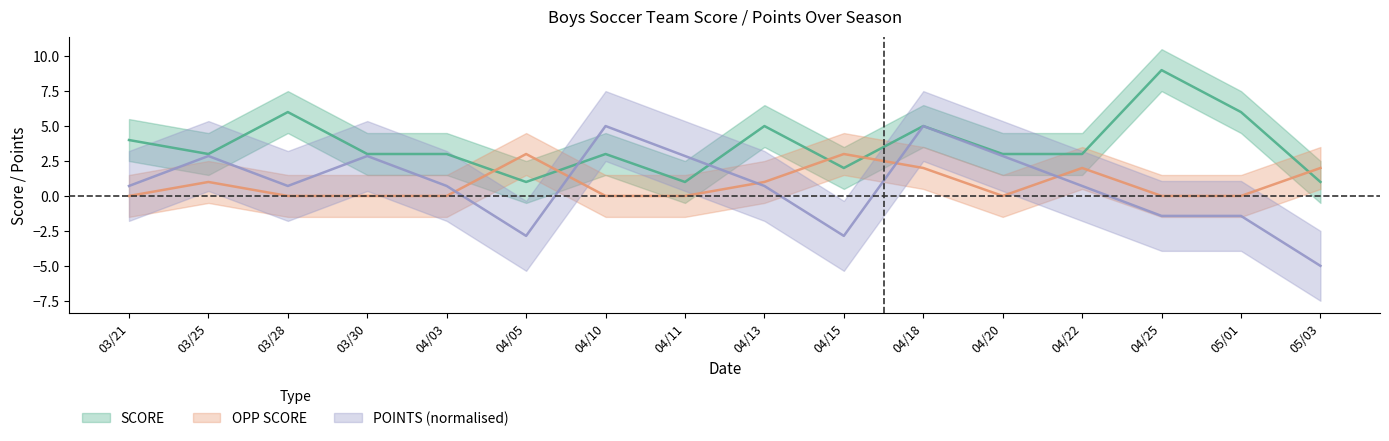

What is the sum of all POINTS (normalised) values?

11.4